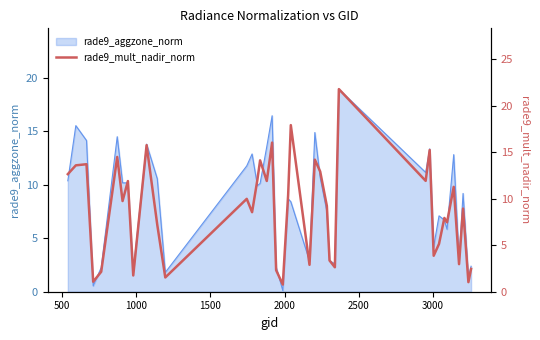

How many data points does each series have?

40